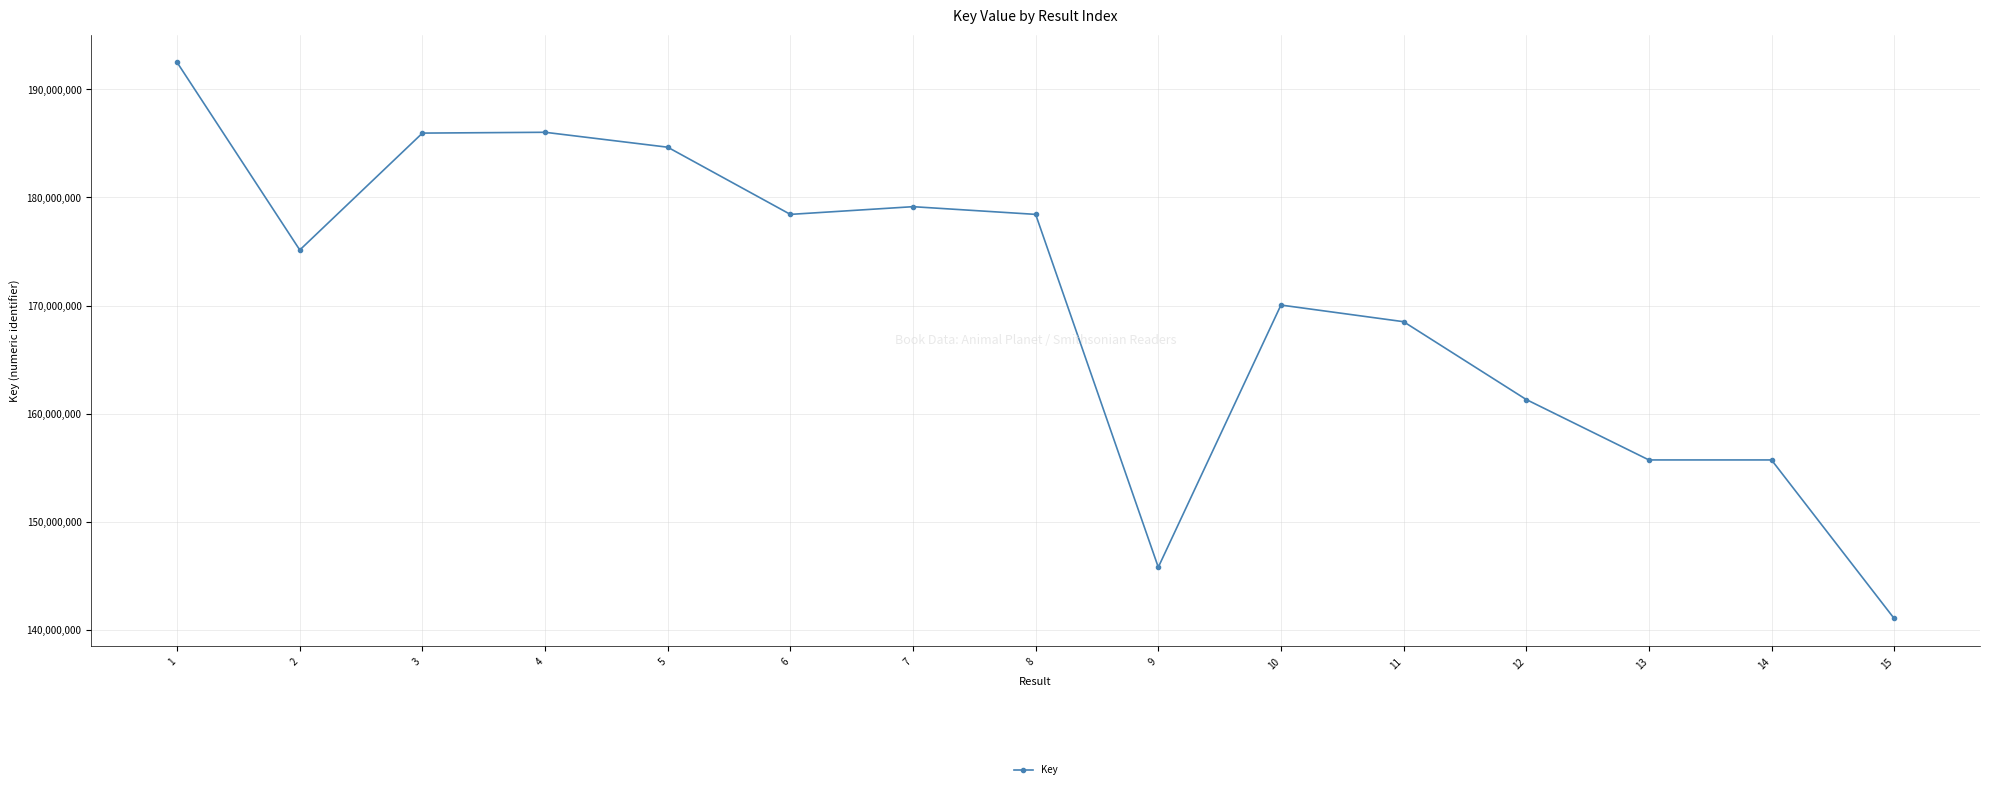

Which label corresponds to the smallest value in the chart?

15